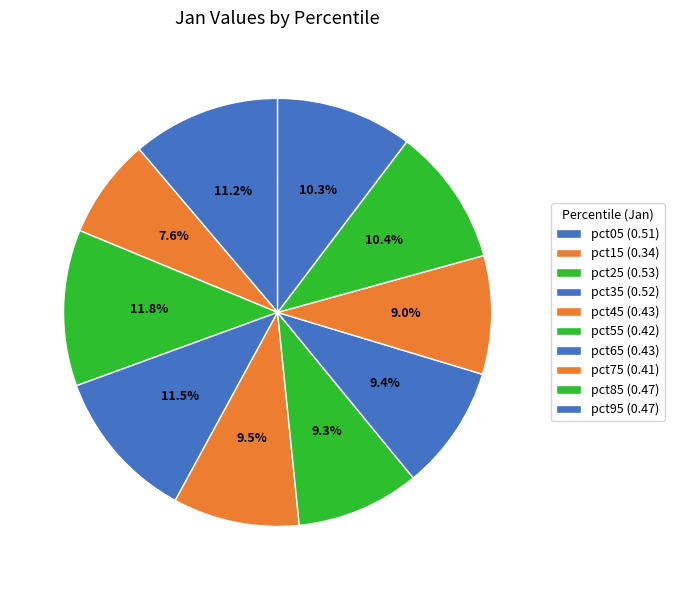

To the nearest percent, what is the difference between the pct25 and pct45 slice percentages?

2%